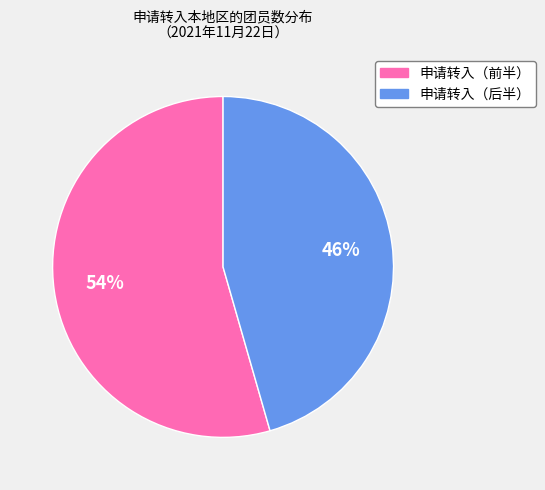

Is there a majority slice in this chart?

Yes